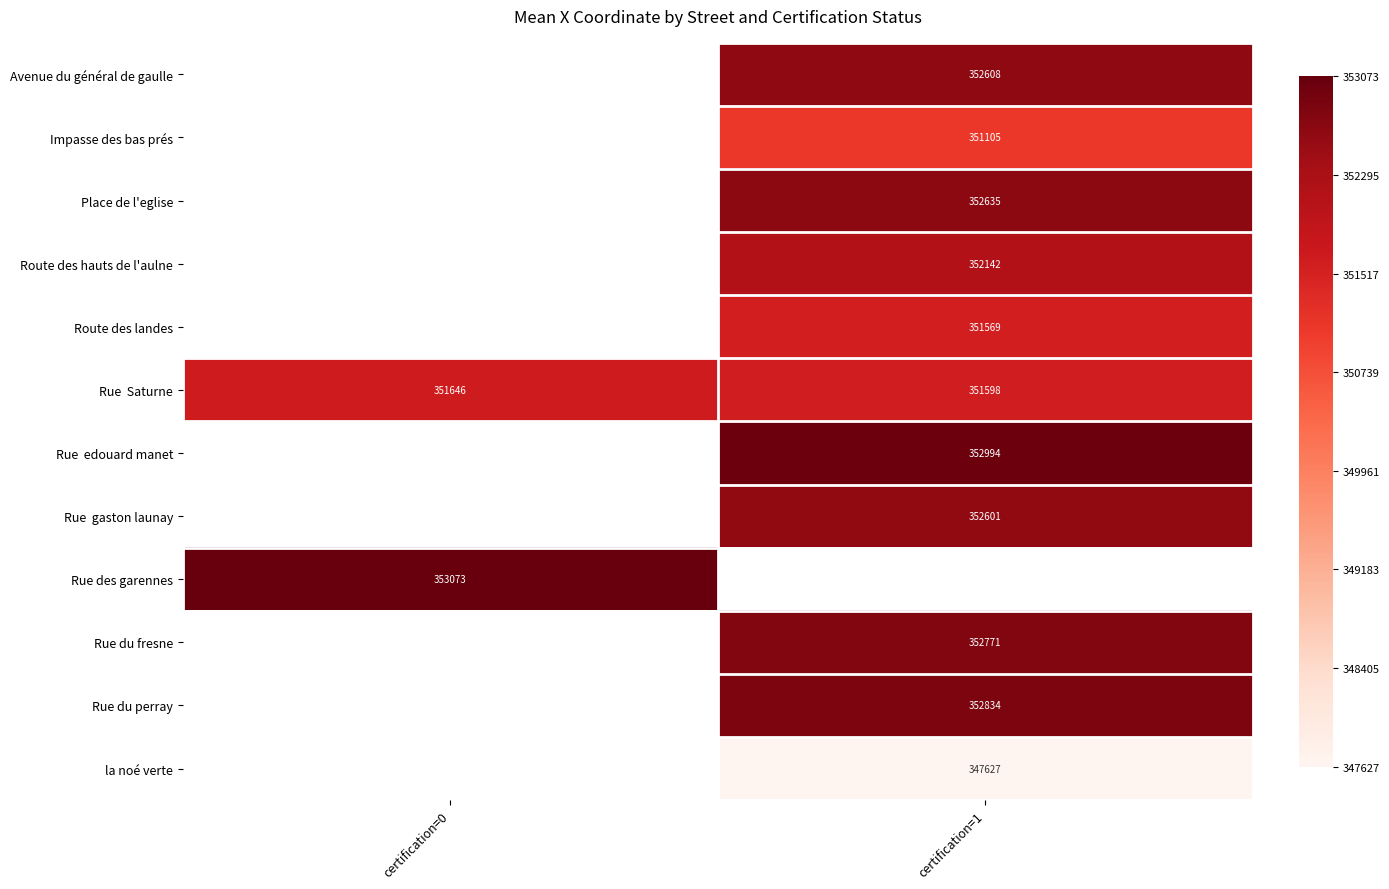

What is the greatest value displayed?

1.0